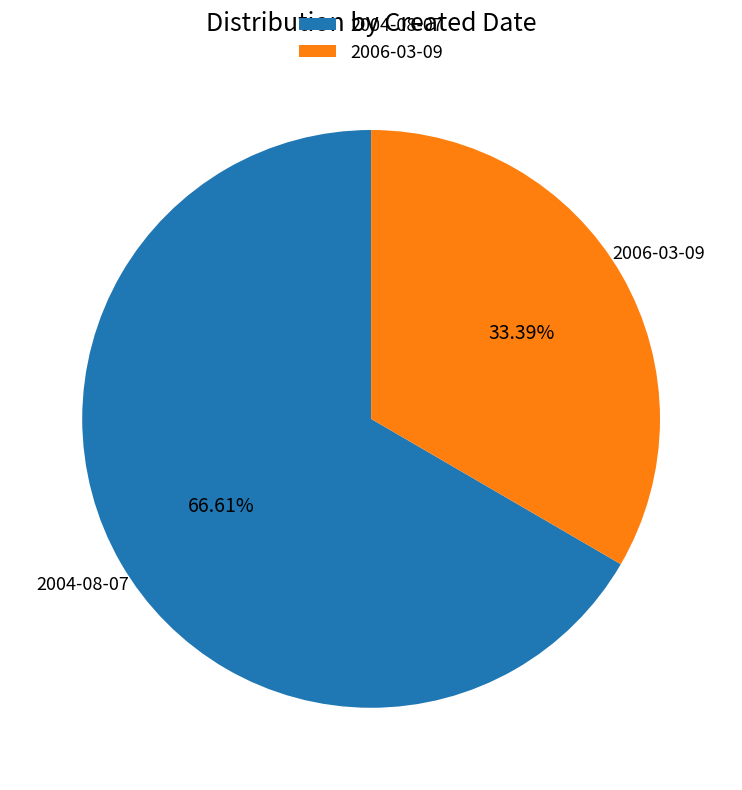

What is the ratio of the value at 2006-03-09 to the value at 2004-08-07?

0.5